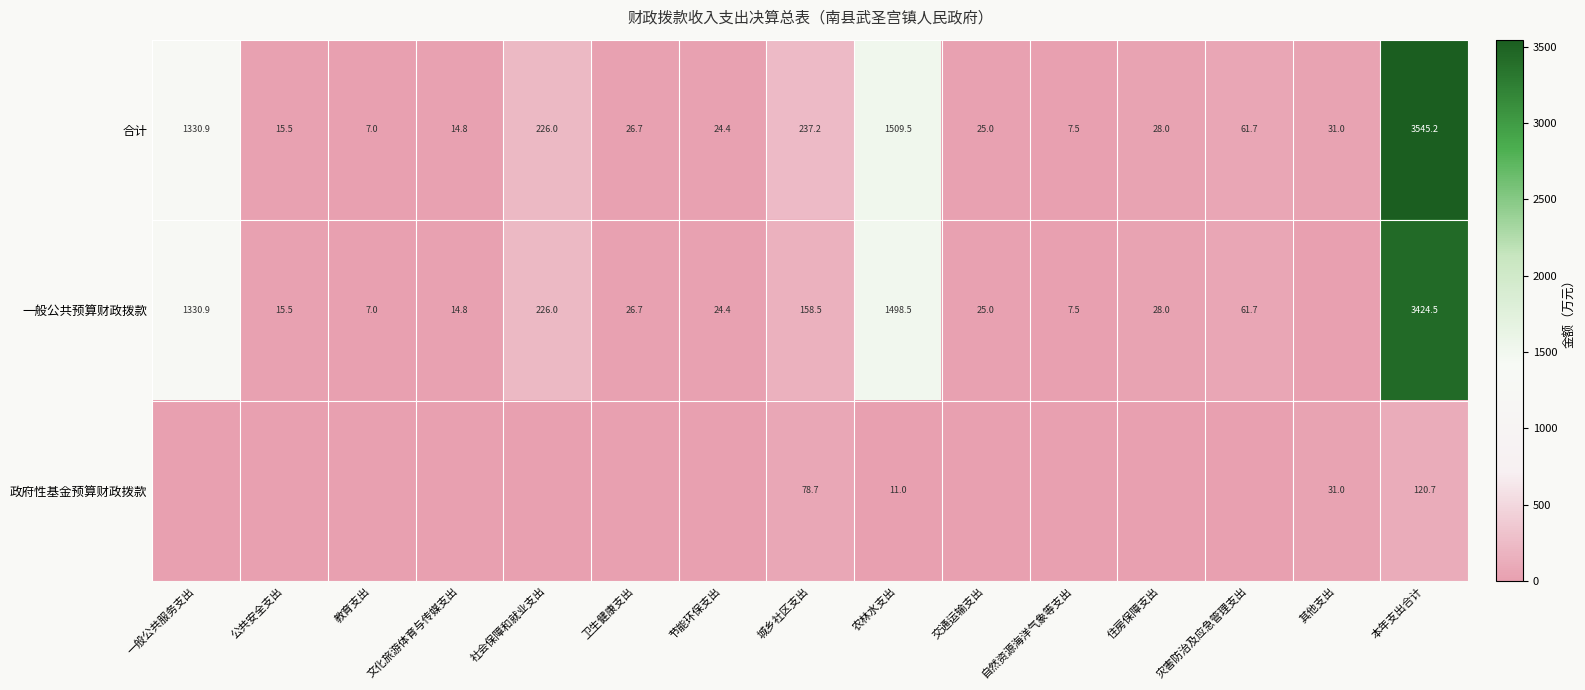

What is the difference between the 合计 values at 一般公共服务支出 and 农林水支出?

178.6